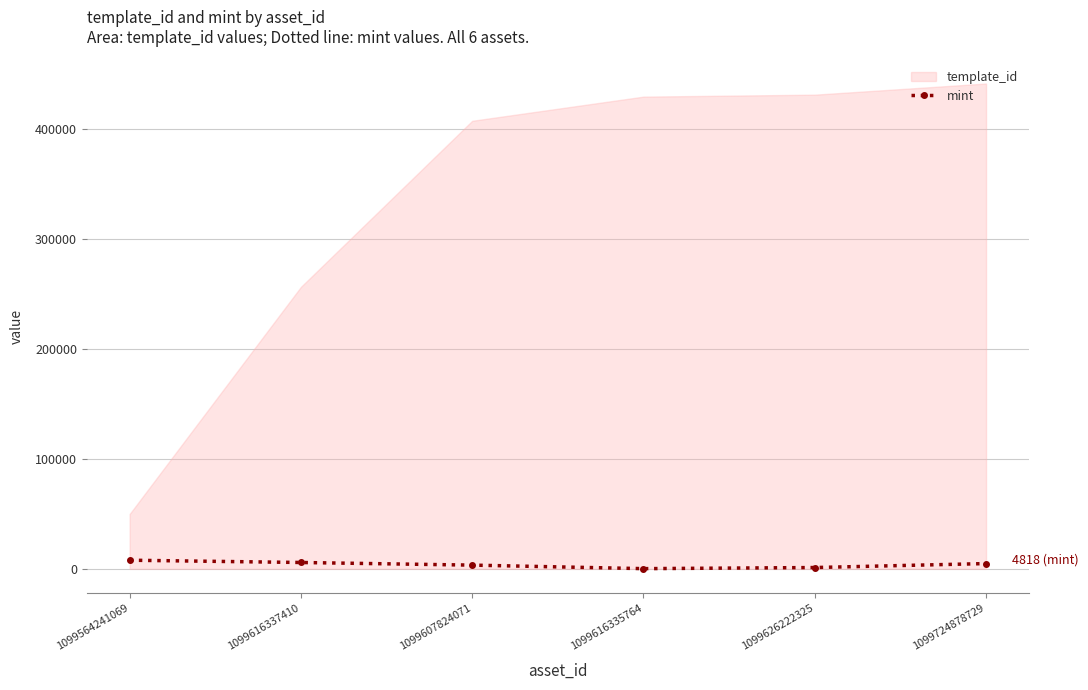

List the labels in order of value, largest first.

1099564241069, 1099616337410, 1099724878729, 1099607824071, 1099626222325, 1099616335764